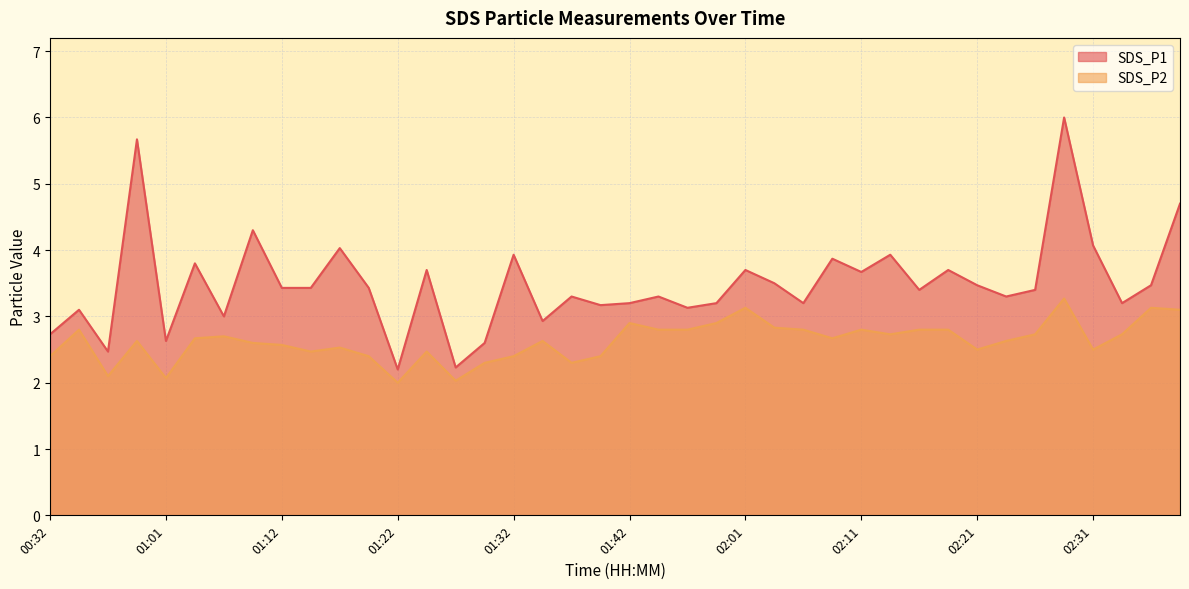

Does the chart display data point markers on the line(s)?

No